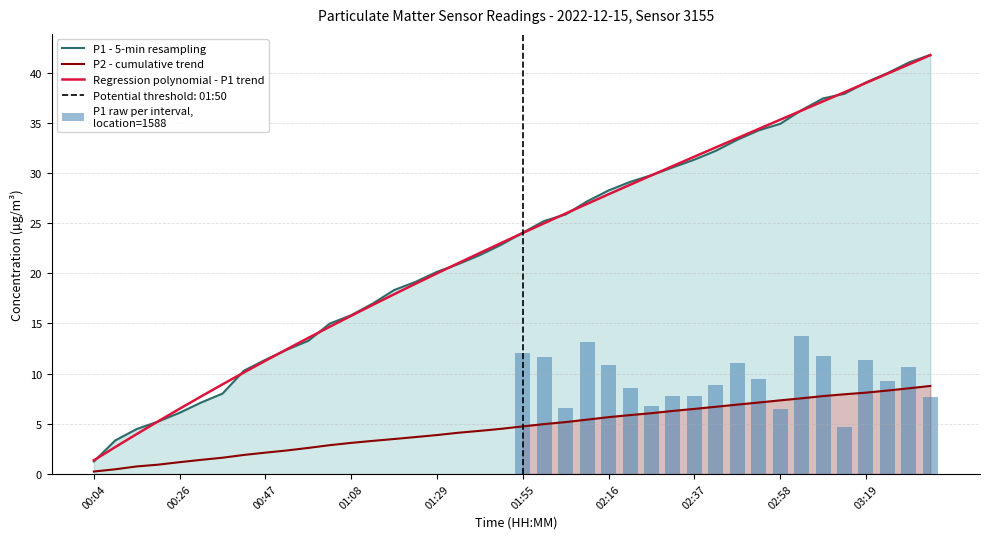

What is the minimum value for P1 - 5-min resampling?

1.2